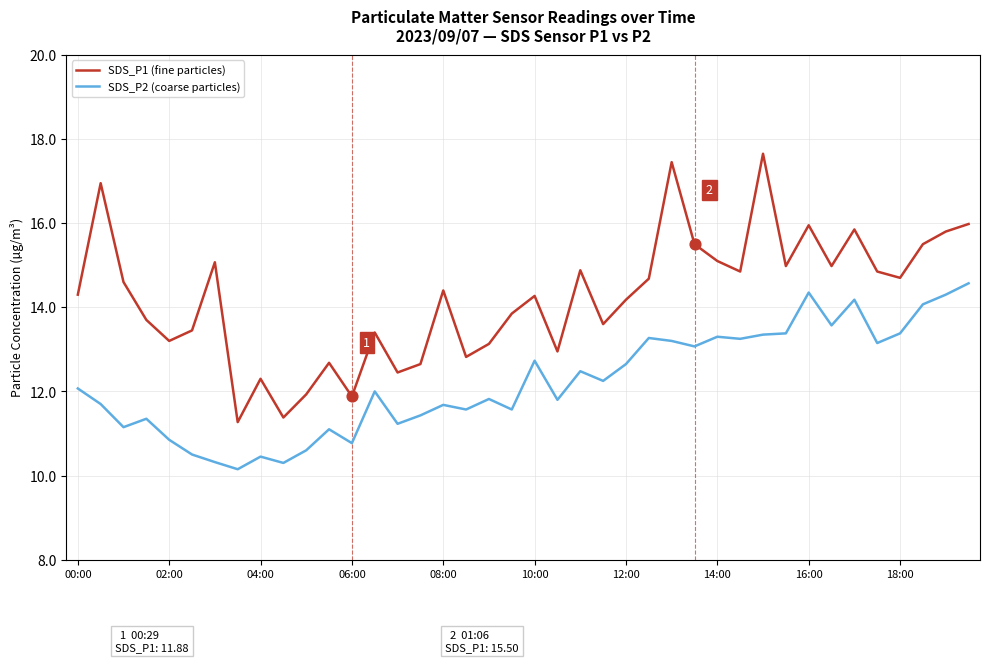

Which series has the largest range (max minus min)?

SDS_P1 (fine particles)